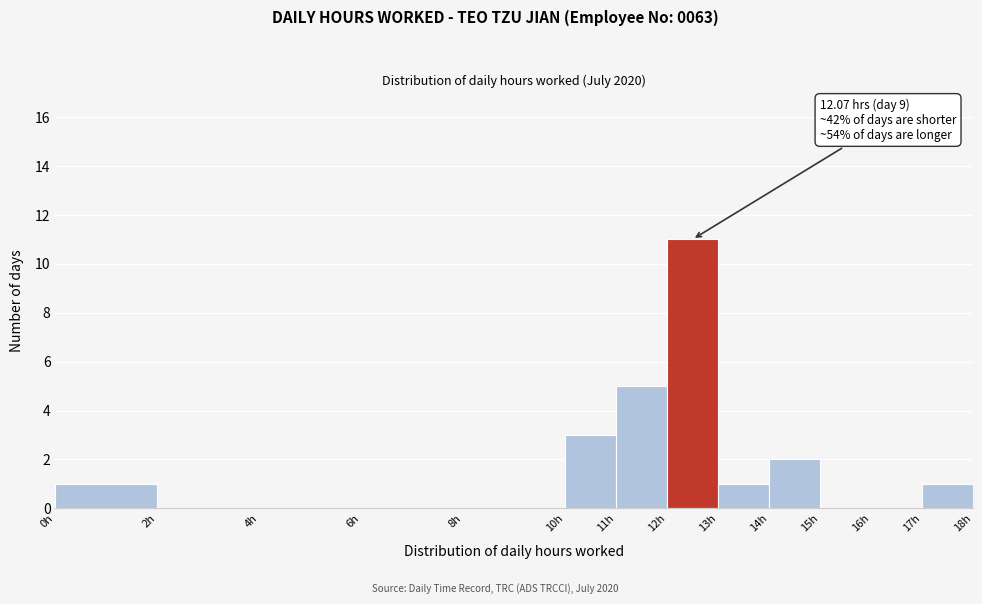

Over which range of the x-axis is the bar tallest?

12 to 13